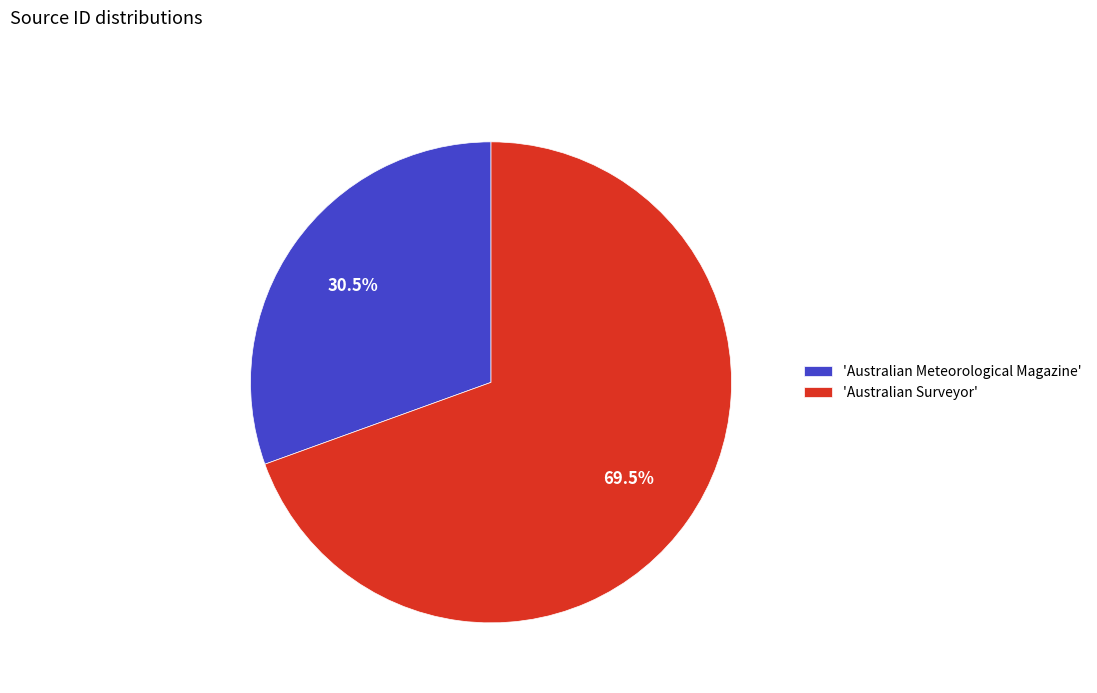

Which has a higher value, 'Australian Surveyor' or 'Australian Meteorological Magazine'?

'Australian Surveyor'